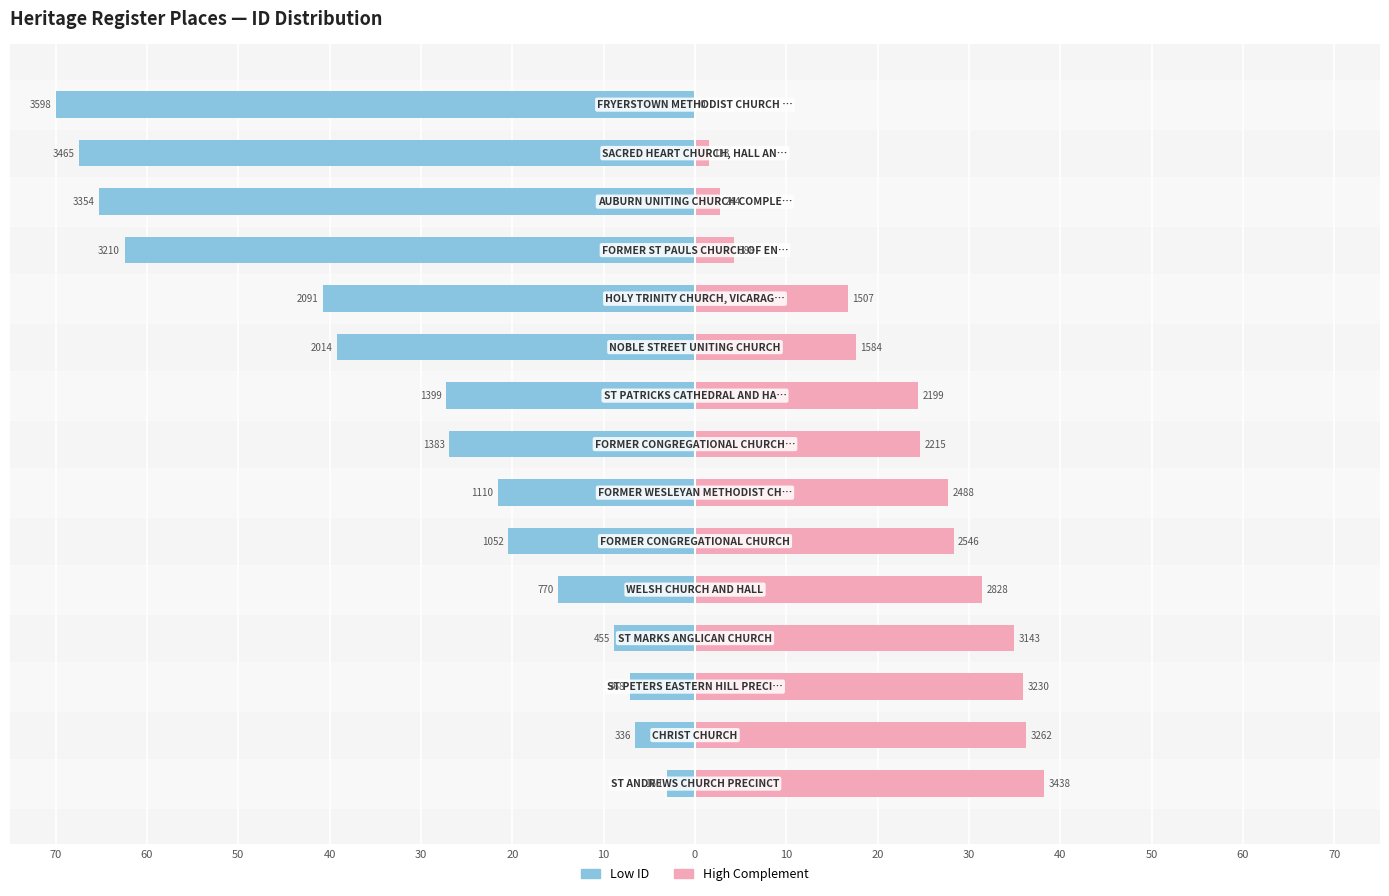

Which has a higher value, 50 or 20?

50